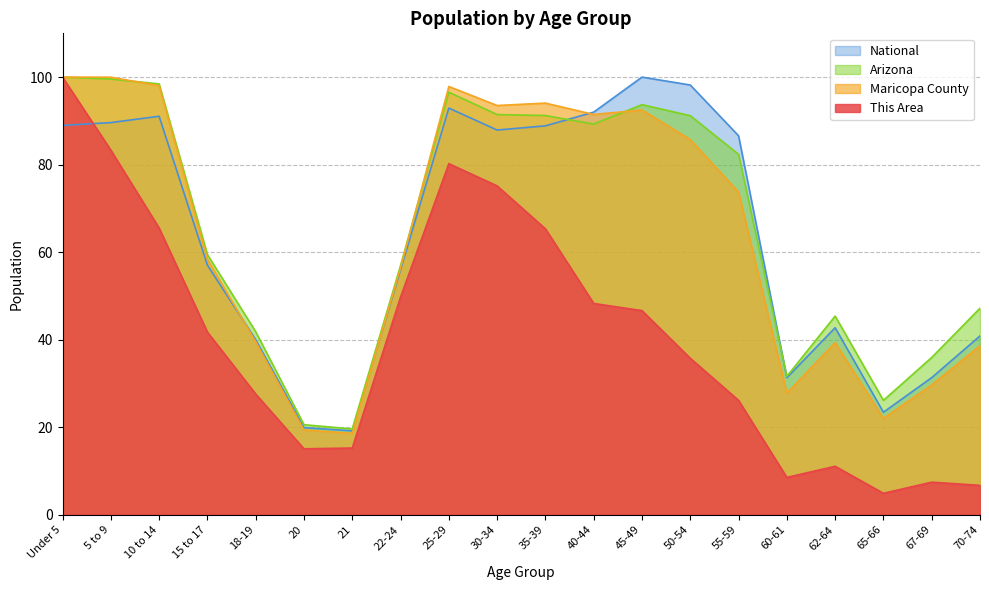

What is the smallest value displayed?

4.9